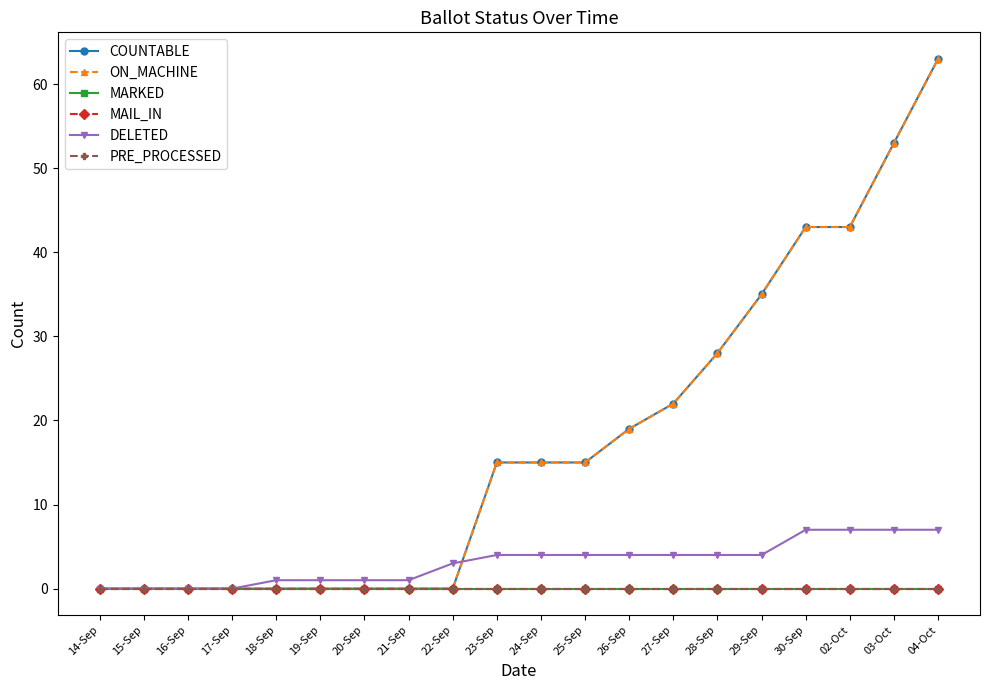

Is the value of ON_MACHINE at 21-Sep greater than the value of DELETED at 21-Sep?

No